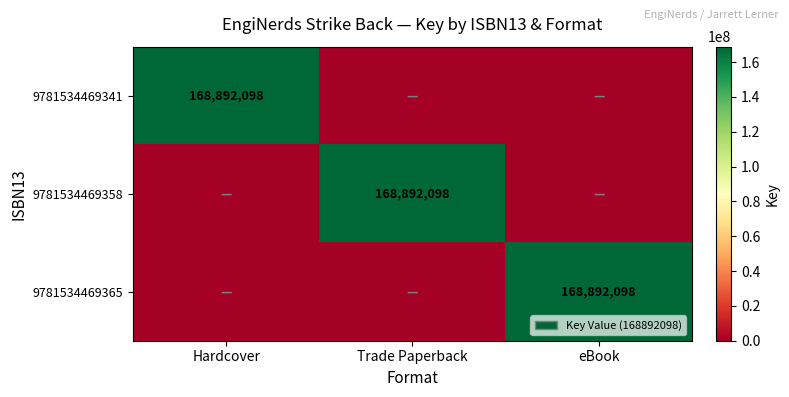

The 9781534469358 series shows 53047262 at Trade Paperback. True or false?

False